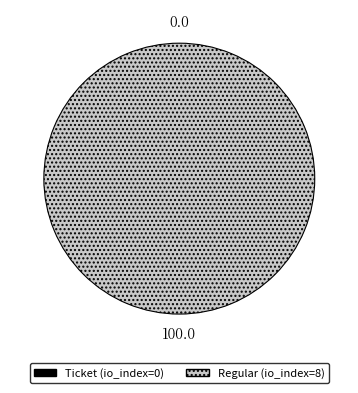

To the nearest percent, what is the combined percentage of Ticket (io_index=0) and Regular (io_index=8)?

100%